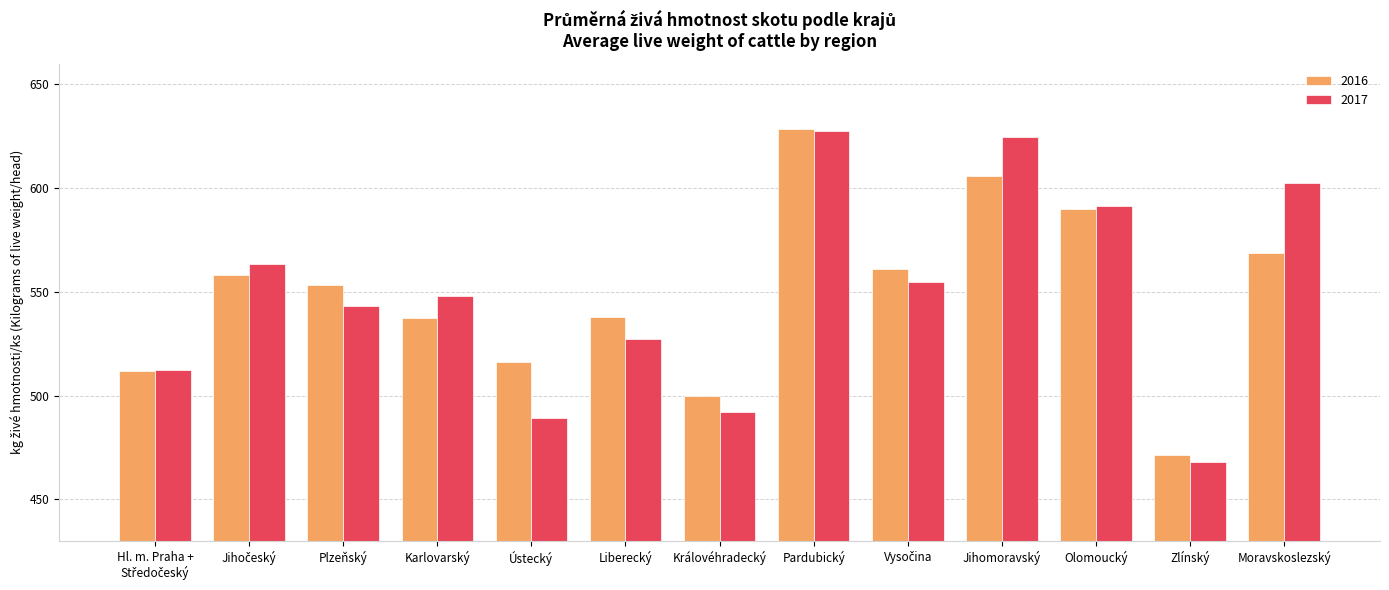

What is the sum of all 2016 values?

7140.3